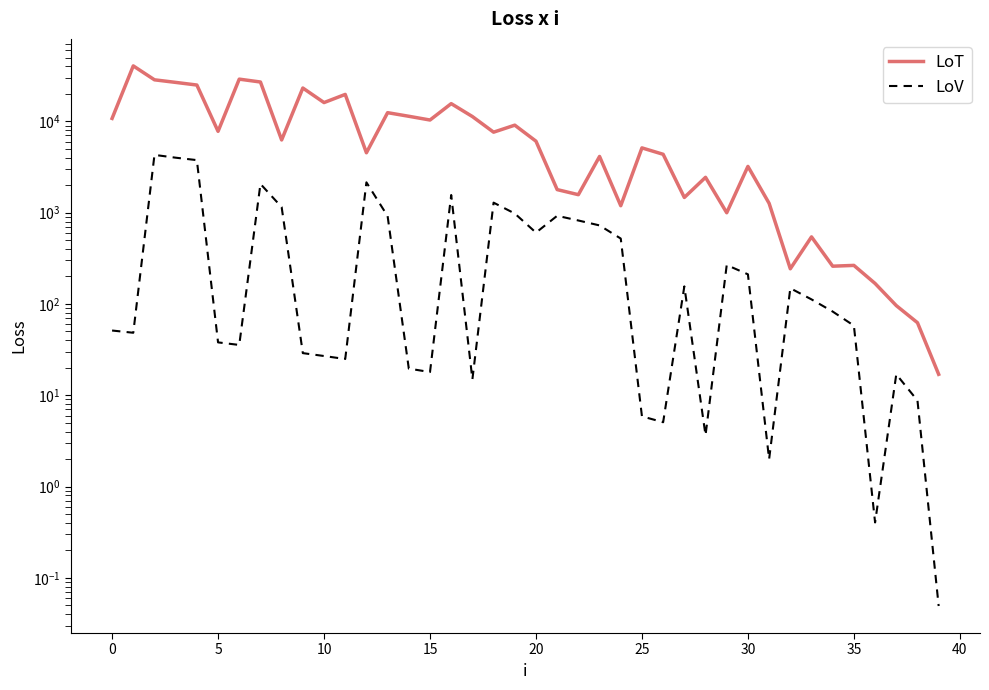

What is the difference between the maximum and minimum values in the LoV series?

4291.1